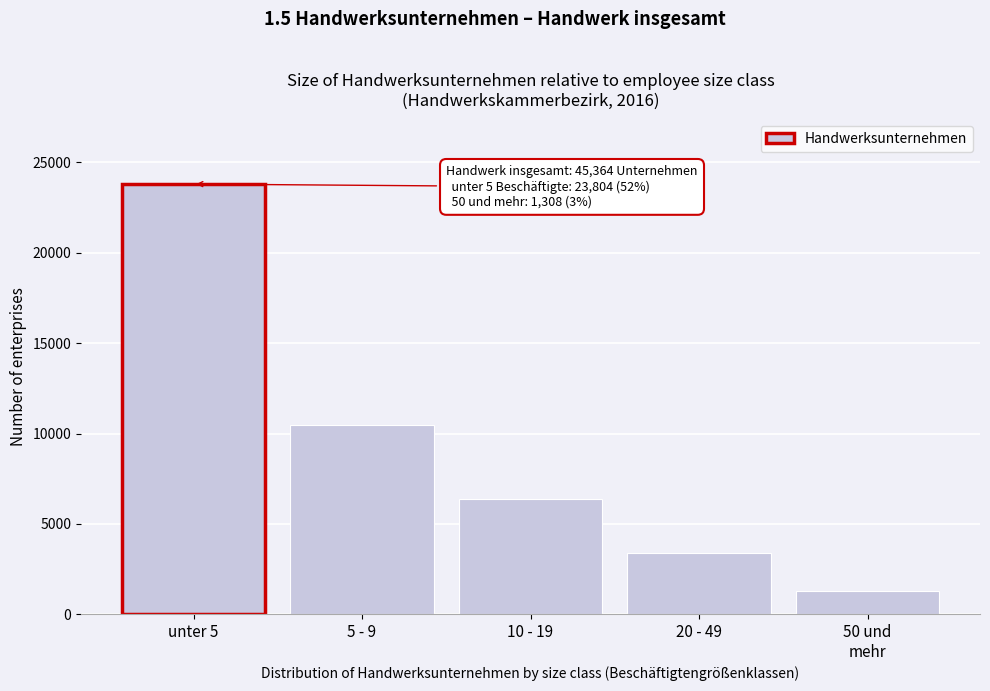

Reading left to right, transcribe all the data shown in this chart.

23804	10459	6398	3395	1308